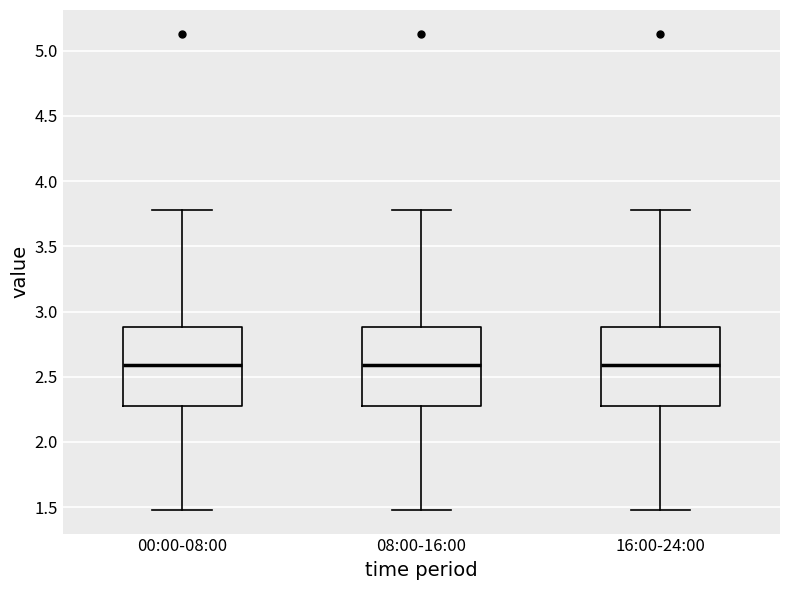

Reading left to right, transcribe this box plot: for each box, give where its median line is, the range the box spans, and where its two whiskers end, as read against the y-axis. The values are not printed on the chart, so give them approximately, as read against the axis.

00:00-08:00: median 2.60, box 2.25 to 2.90, whiskers 1.50 to 3.80
08:00-16:00: median 2.60, box 2.25 to 2.90, whiskers 1.50 to 3.80
16:00-24:00: median 2.60, box 2.25 to 2.90, whiskers 1.50 to 3.80